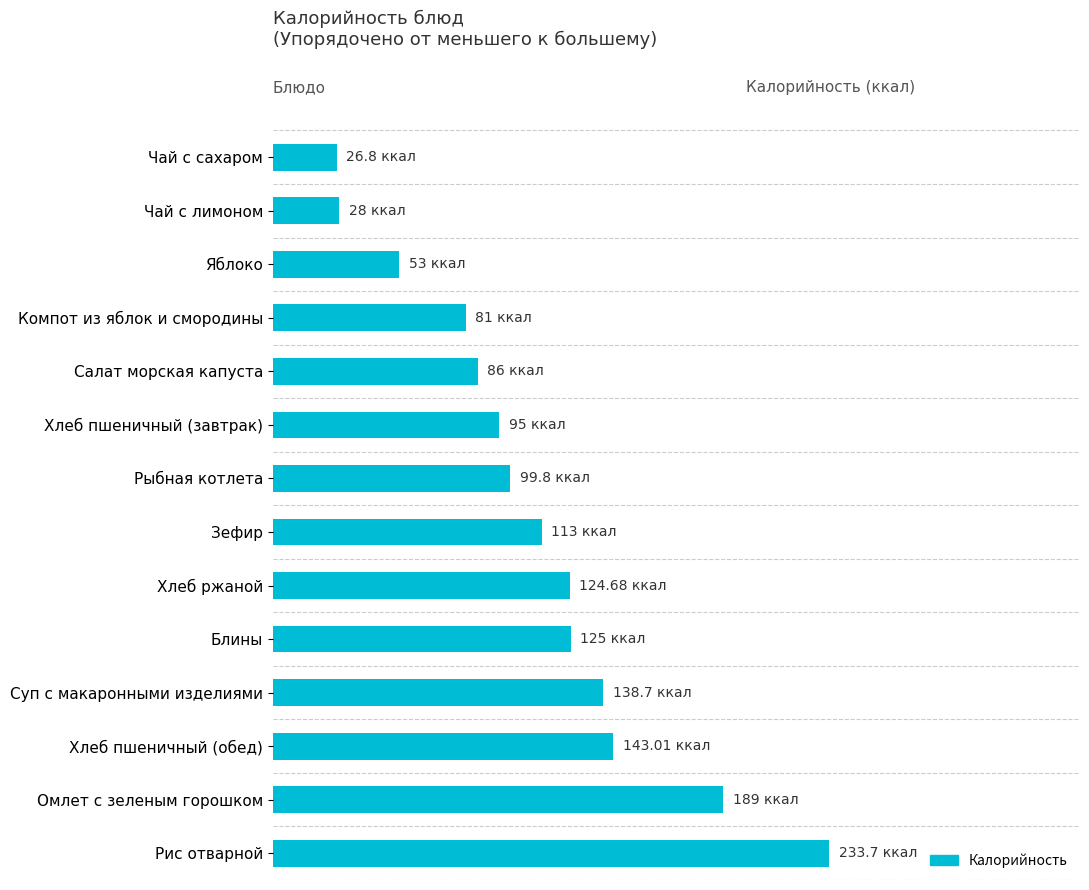

What is the difference between the second highest and second lowest values?

161.0